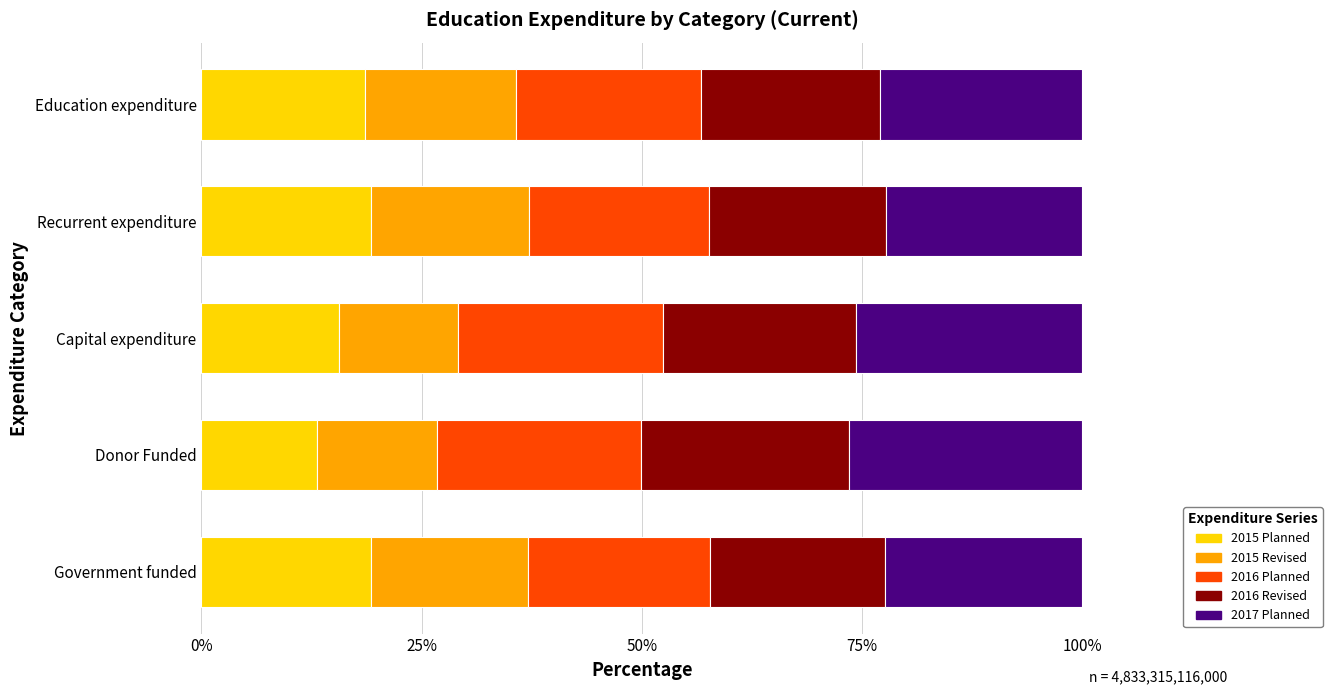

What is the average value of the 2015 Planned series?

17.2